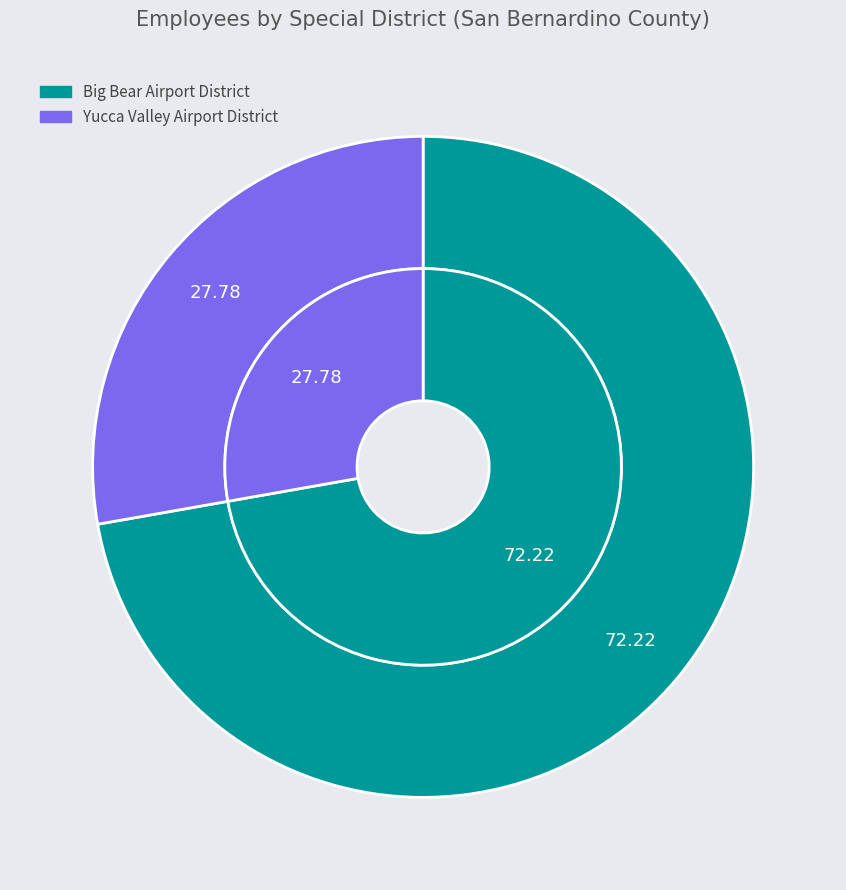

True or false: Yucca Valley Airport District accounts for 28% of the total.

True